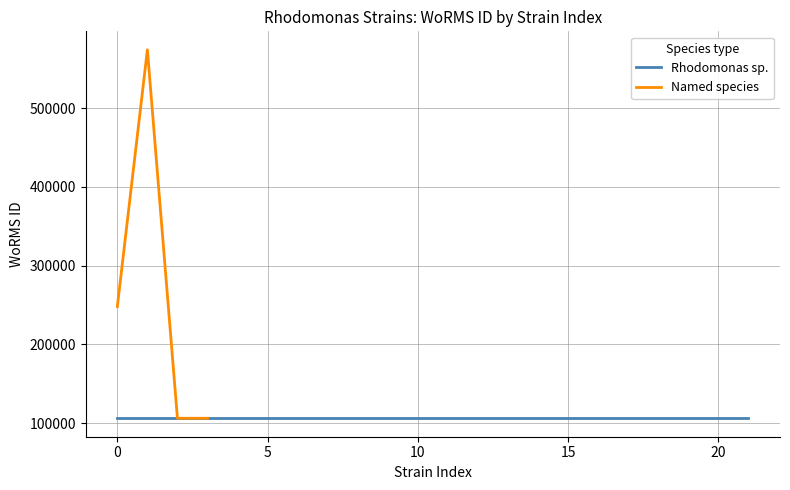

What is the greatest value displayed?

573972